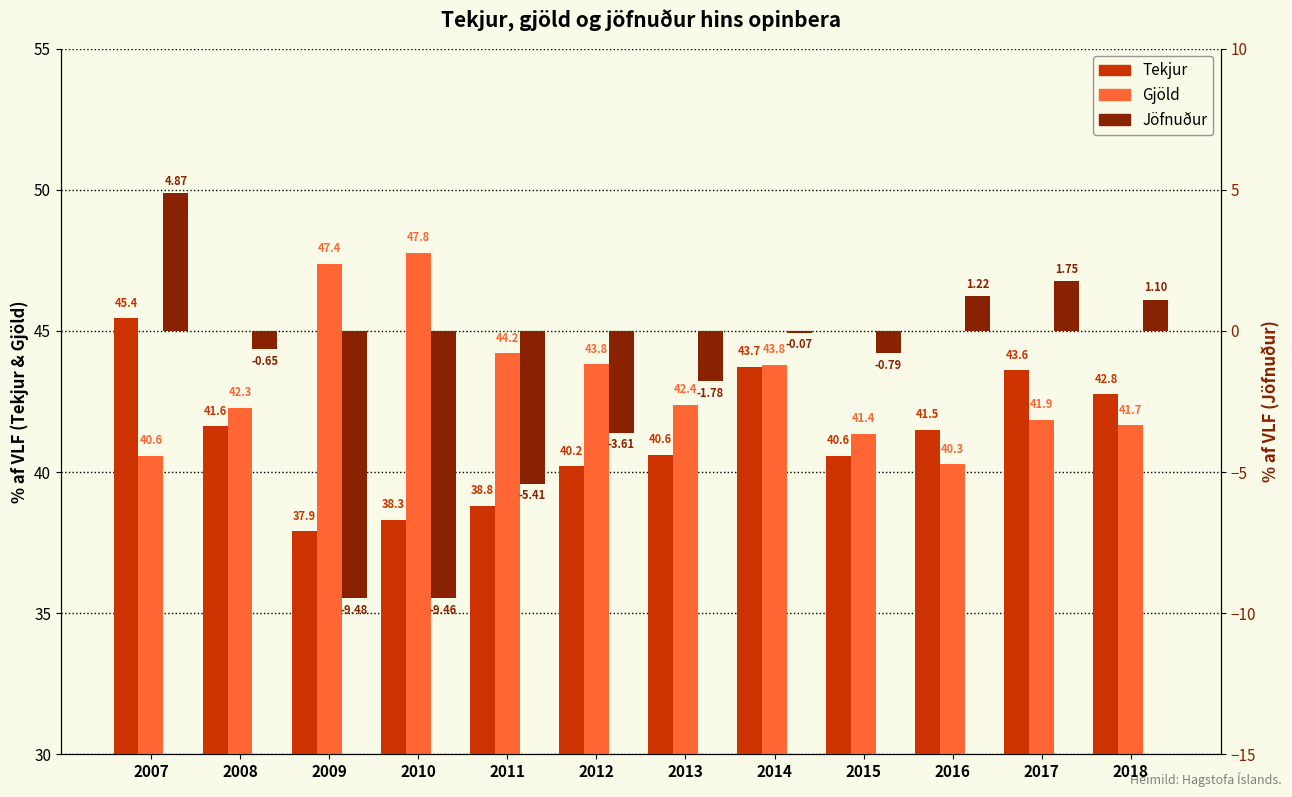

How many data points in Gjöld are above 42?

7